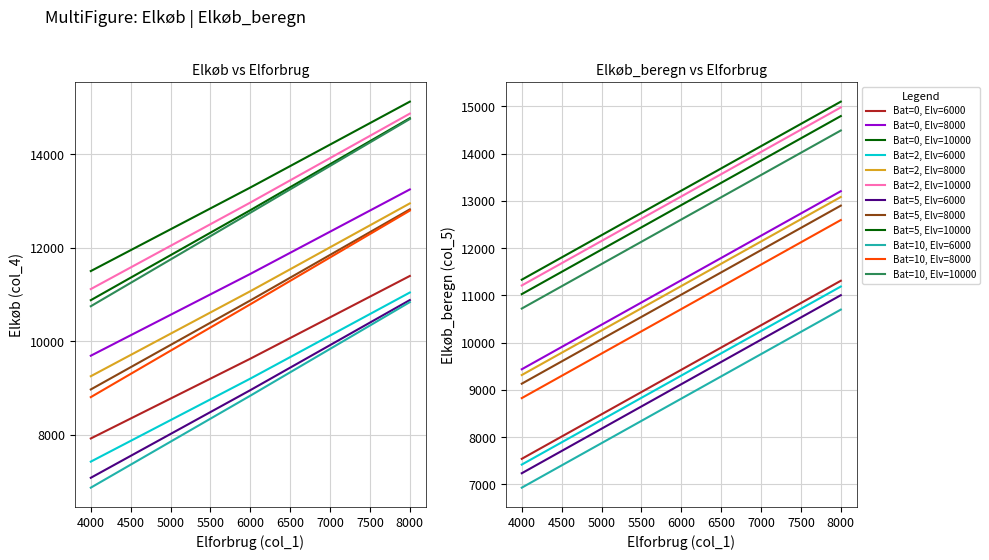

What is the average value of the Batteri (col_2) series?

4.2